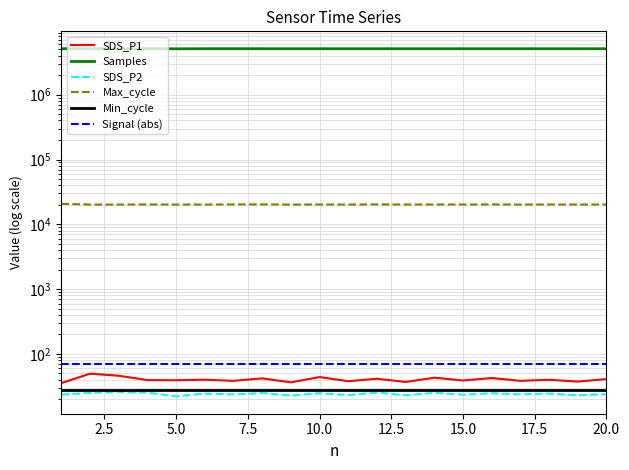

What is the average value of the SDS_P2 series?

24.2